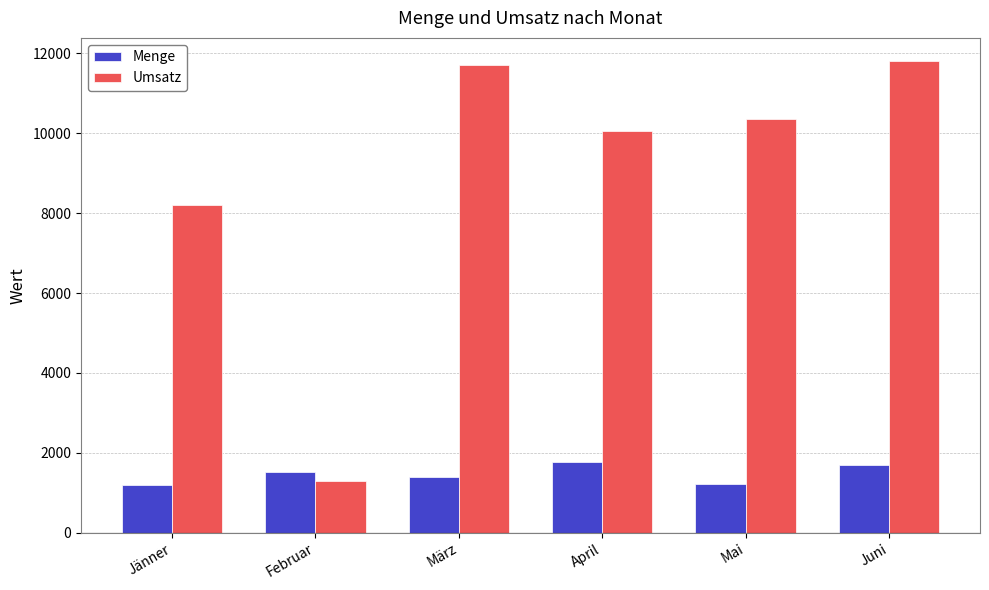

What is the approximate value of Umsatz at April, to the nearest 50?

10050